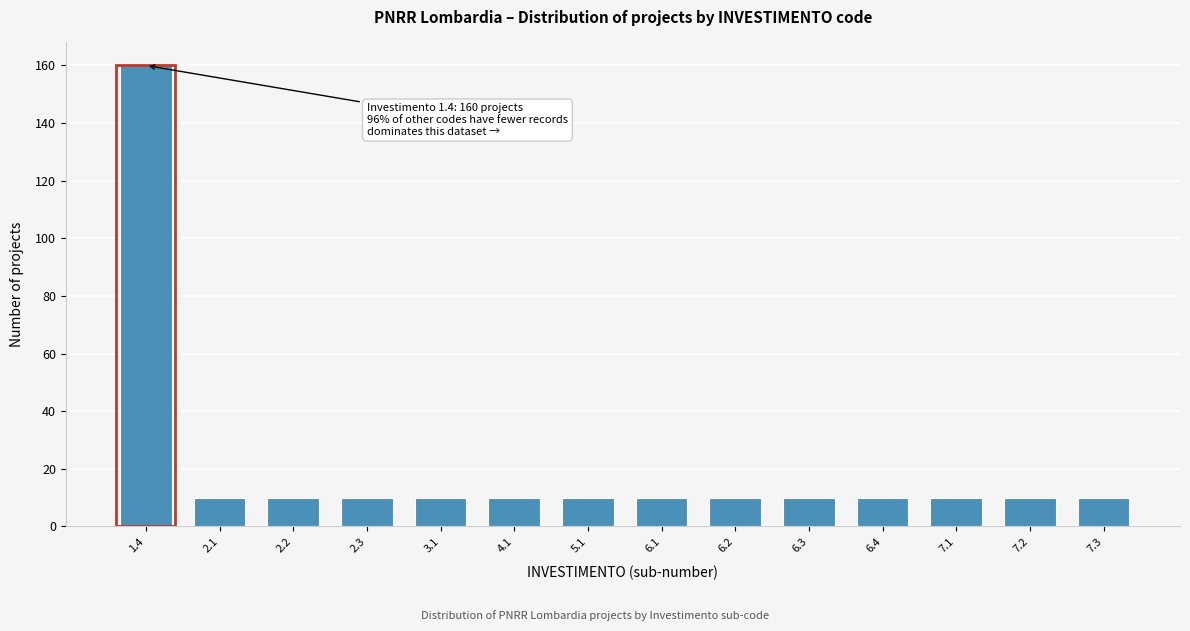

Reading right to left, list all the values displayed in this chart.

7.3=10	7.2=10	7.1=10	6.4=10	6.3=10	6.2=10	6.1=10	5.1=10	4.1=10	3.1=10	2.3=10	2.2=10	2.1=10	1.4=160